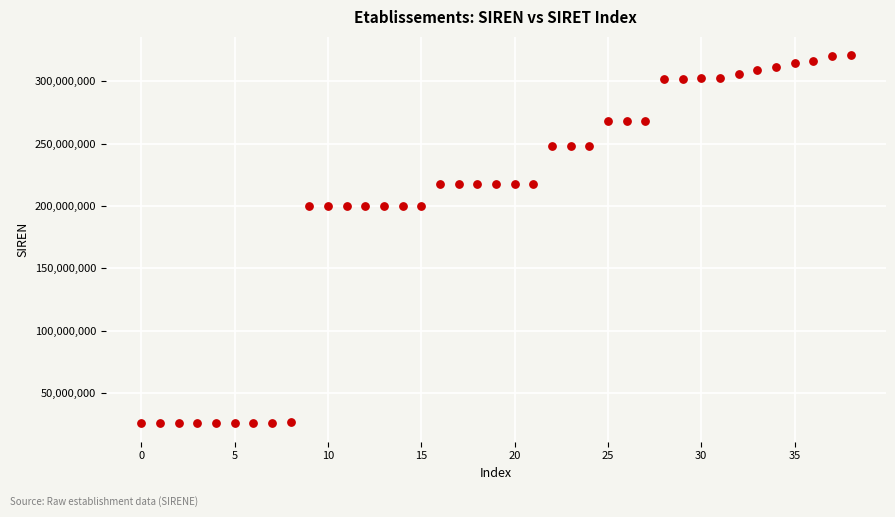

What is the range of Y values (max minus min)?

294977214